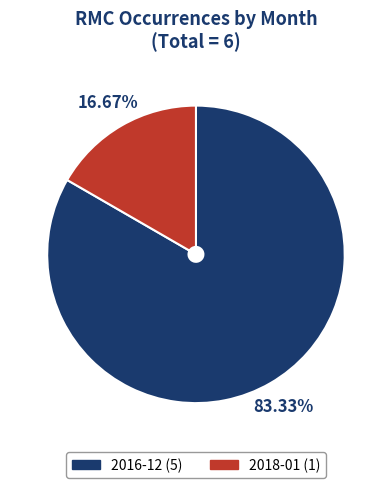

What is the largest slice in the pie chart?

2016-12